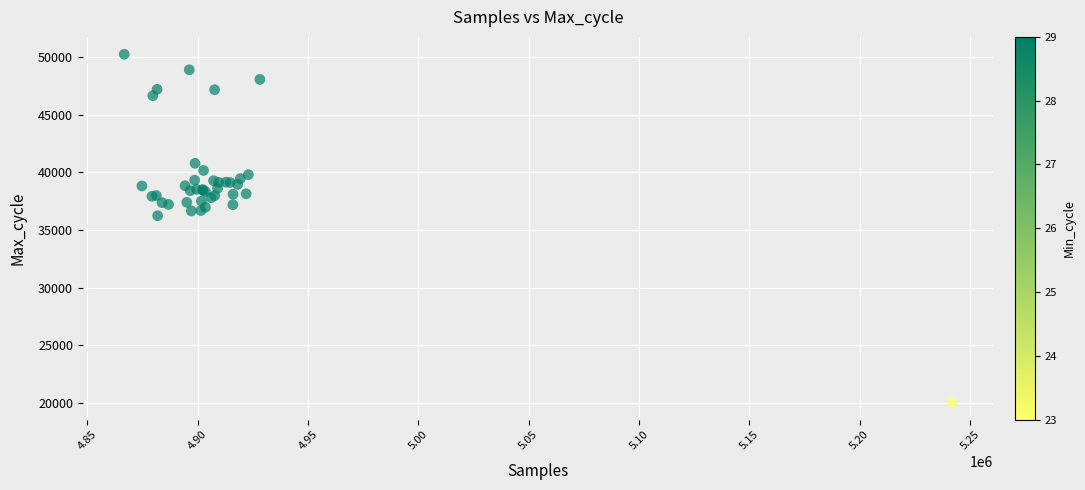

What Y value in the scatter plot is closest to 35145?

36233